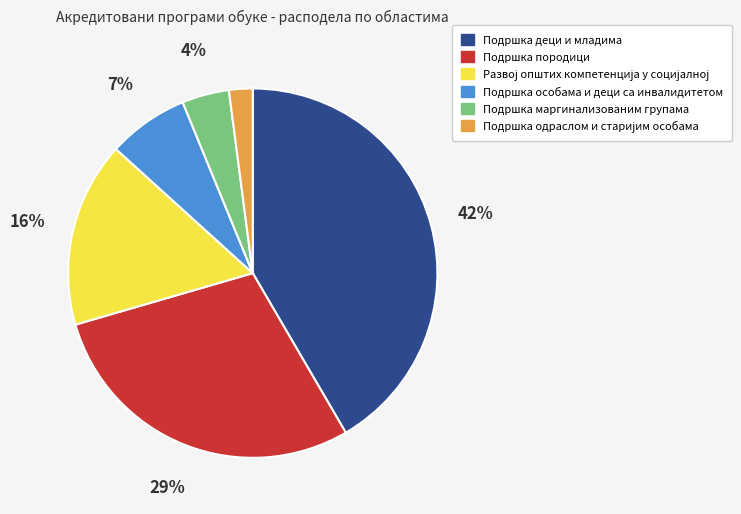

To the nearest percent, what portion does Подршка маргинализованим групама represent?

4%